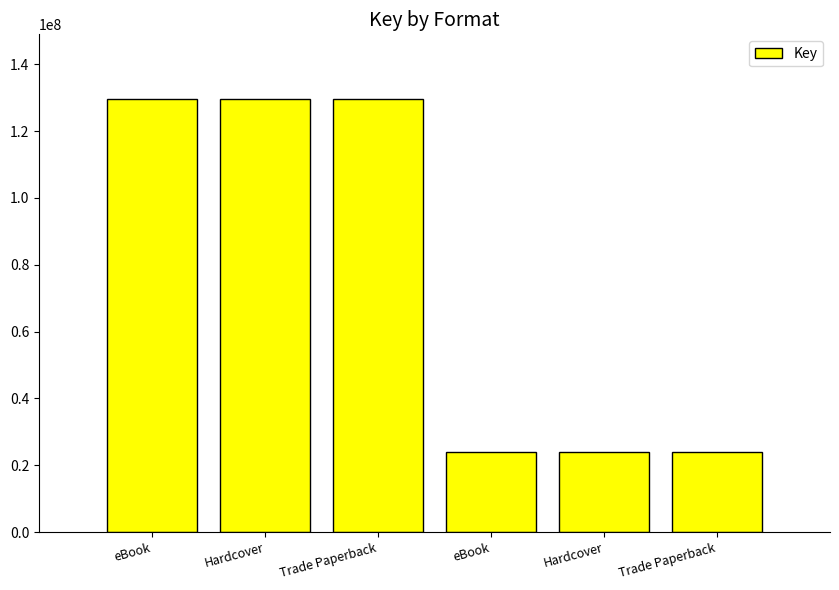

Reading left to right, what are all the values shown in this chart?

eBook=129538854	Hardcover=129538854	Trade Paperback=129538854	eBook=24080699	Hardcover=24080699	Trade Paperback=24080699